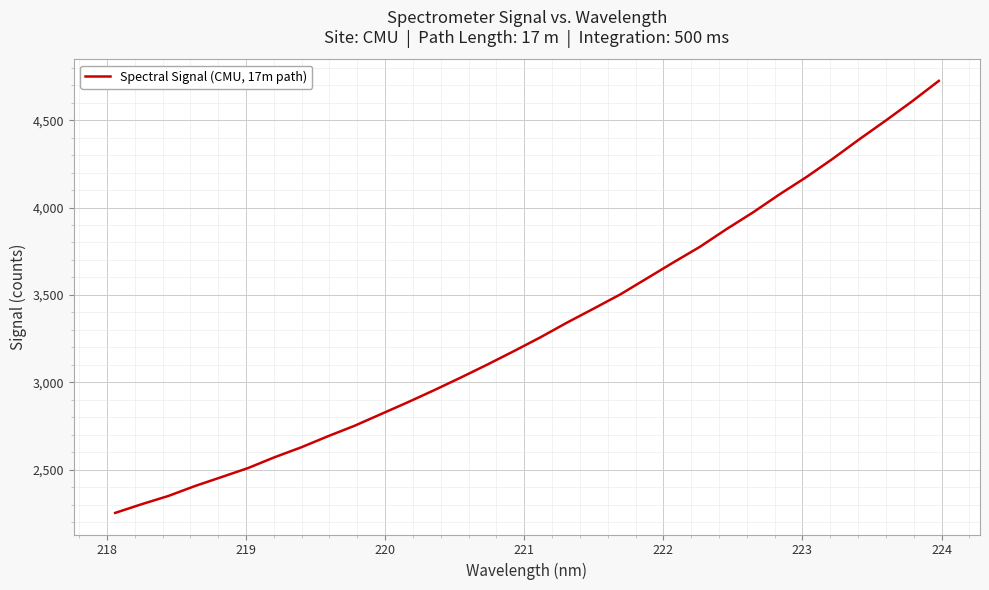

What is the difference between the maximum and minimum values?

2472.9